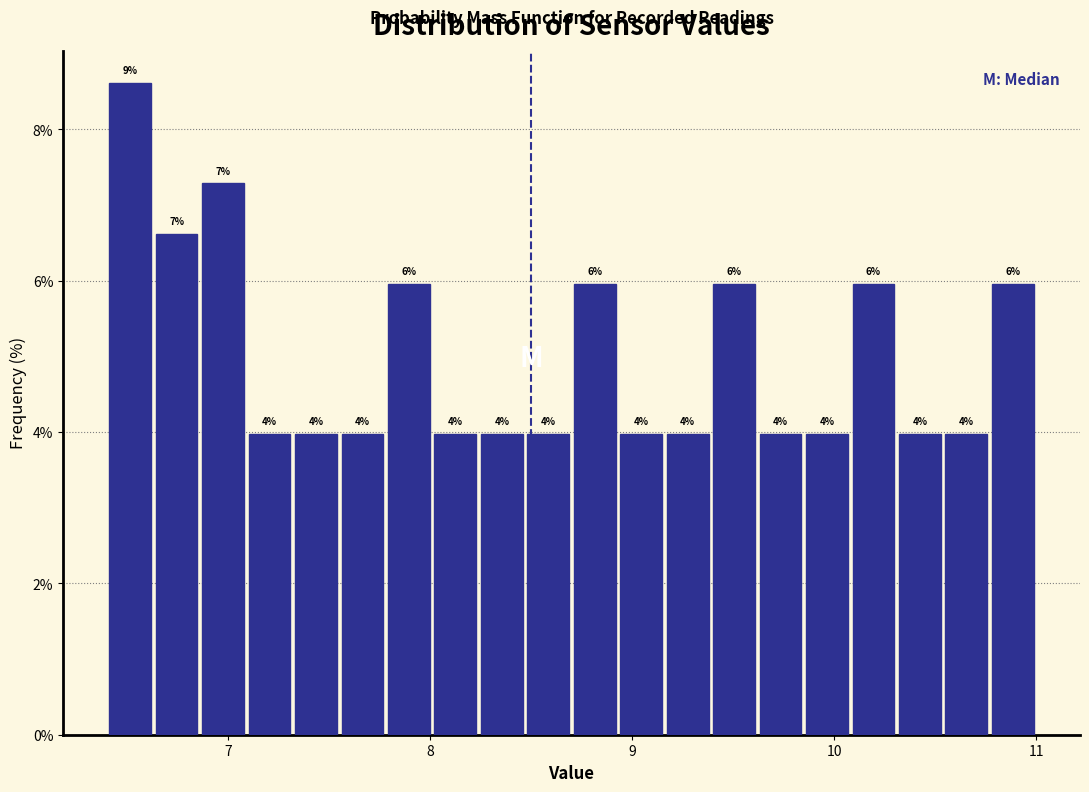

Around what value on the x-axis is the tallest bar? Give the approximate position of its centre, as read against the axis.

6.5